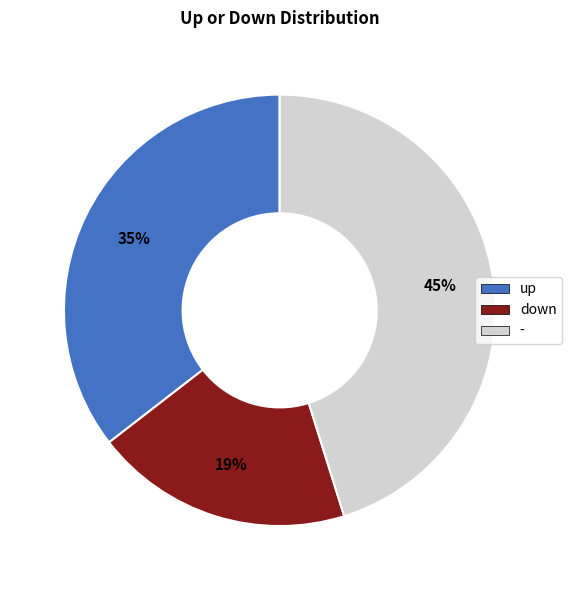

What percentage is the down slice, to the nearest percent?

19%